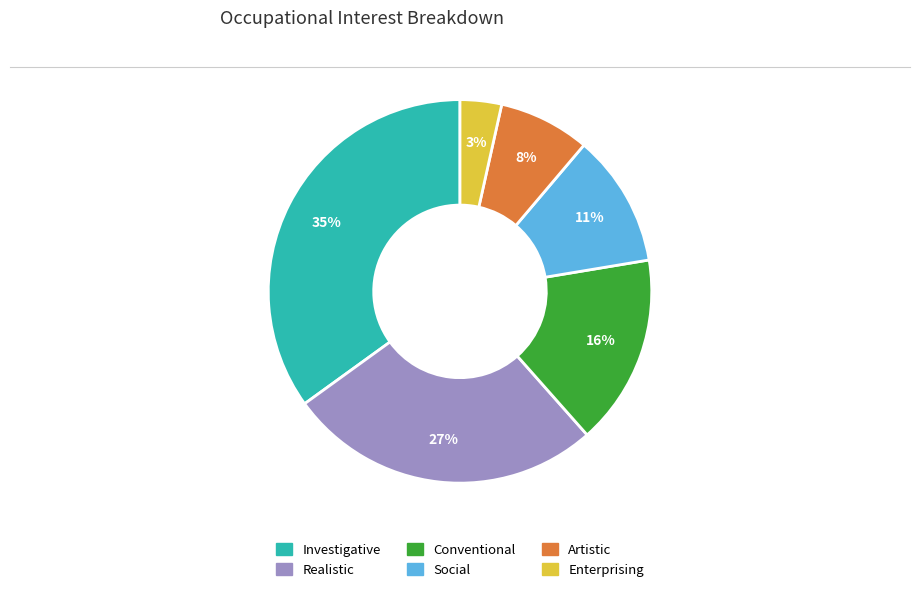

Is there a majority slice in this chart?

No